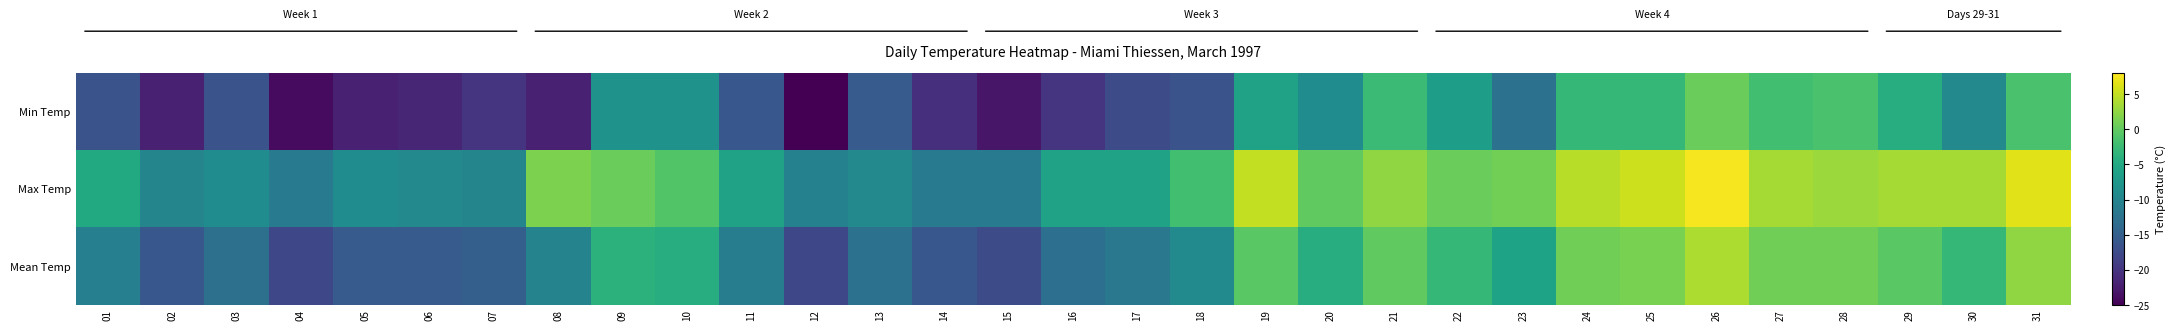

Reading left to right, transcribe all the data shown in this chart.

Min Temp: 01=-16.5	02=-22.0	03=-16.5	04=-24.0	05=-22.0	06=-21.5	07=-20.0	08=-22.0	09=-8.0	10=-8.0	11=-16.0	12=-25.0	13=-15.5	14=-20.5	15=-23.0	16=-20.0	17=-17.5	18=-16.5	19=-6.0	20=-9.0	21=-2.5	22=-6.5	23=-12.5	24=-3.0	25=-3.0	26=0.5	27=-2.0	28=-1.5	29=-4.5	30=-9.5	31=-1.5
Max Temp: 01=-5.0	02=-10.0	03=-9.0	04=-11.5	05=-9.0	06=-9.5	07=-10.0	08=1.5	09=0.5	10=-1.0	11=-6.0	12=-10.5	13=-9.5	14=-11.5	15=-11.5	16=-6.0	17=-6.0	18=-2.0	19=5.0	20=0.0	21=2.5	22=0.5	23=1.0	24=4.5	25=5.5	26=7.5	27=3.5	28=3.0	29=3.5	30=3.5	31=6.5
Mean Temp: 01=-10.8	02=-16.0	03=-12.8	04=-17.8	05=-15.5	06=-15.5	07=-15.0	08=-10.3	09=-3.8	10=-4.5	11=-11.0	12=-17.8	13=-12.5	14=-16.0	15=-17.3	16=-13.0	17=-11.8	18=-9.3	19=-0.5	20=-4.5	21=0.0	22=-3.0	23=-5.8	24=0.8	25=1.3	26=4.0	27=0.8	28=0.8	29=-0.5	30=-3.0	31=2.5